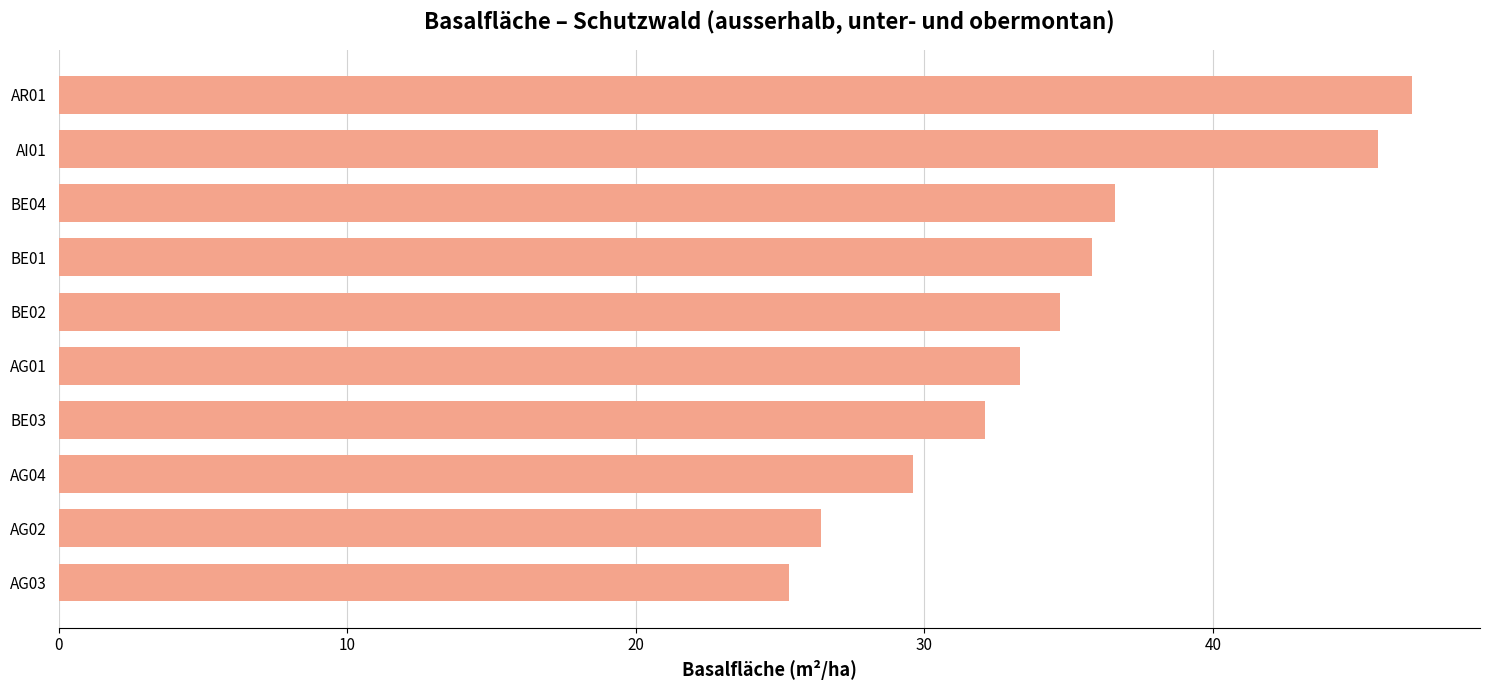

What is the sum of all values?

346.4